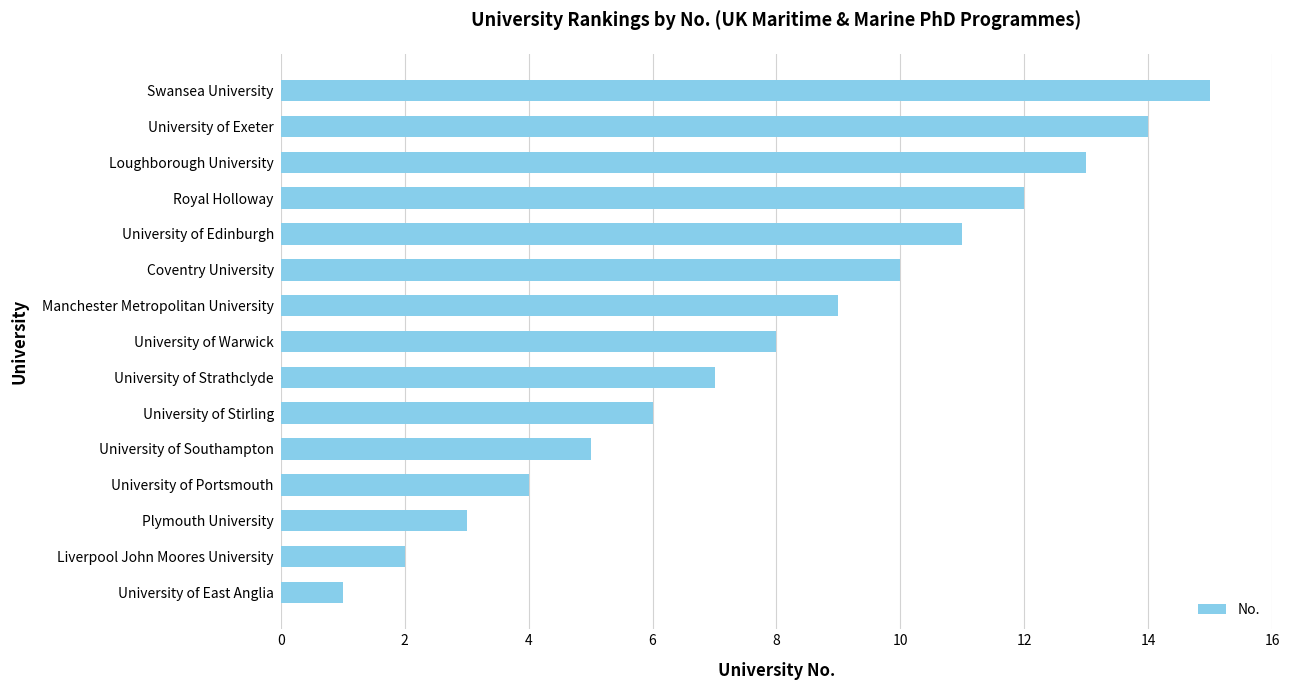

The value at University of East Anglia is 0. True or false?

False